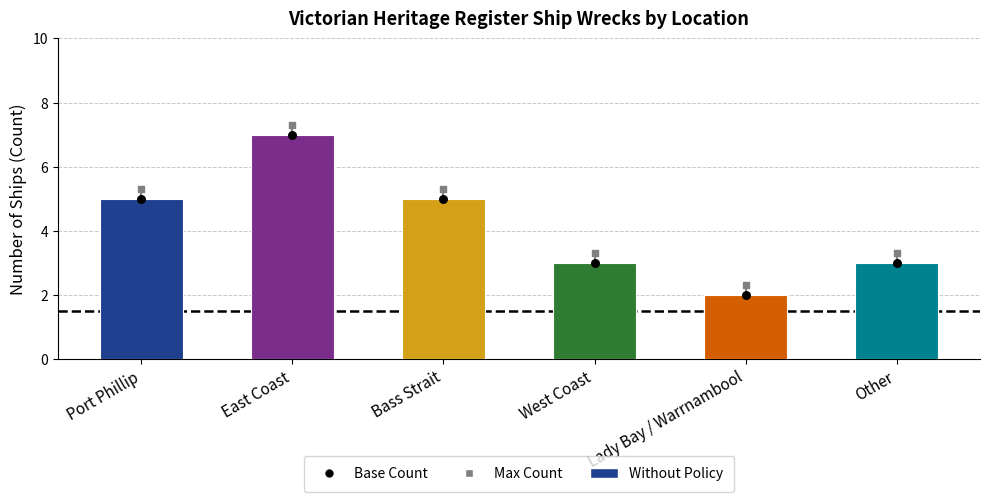

Which has a higher value, Lady Bay / Warrnambool or Bass Strait?

Bass Strait